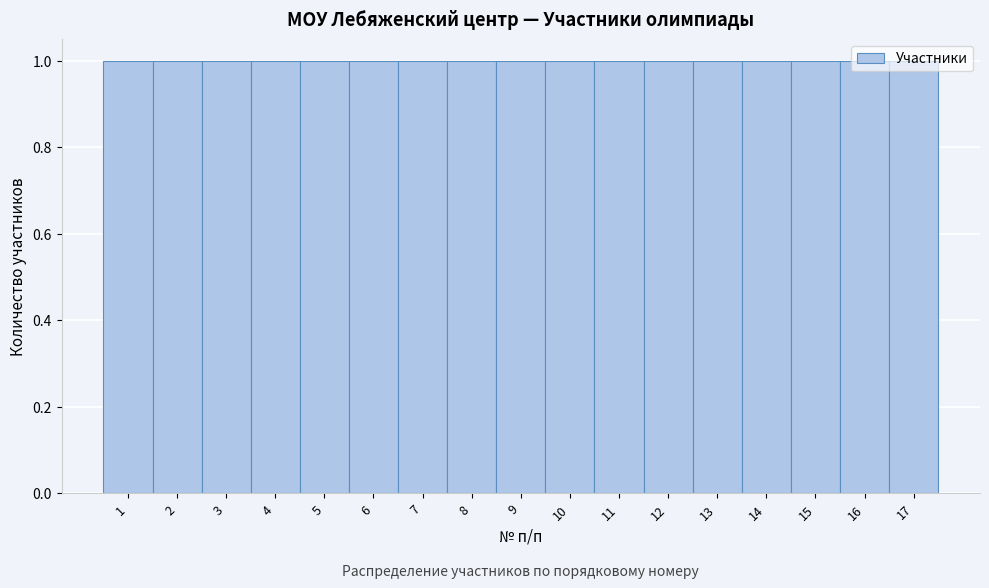

Reading left to right, list every bar in this chart as the range it spans on the x-axis followed by its height. The values are not printed on the chart, so give them approximately, as read against the axis.

0.5 to 1.5: 1
1.5 to 2.5: 1
2.5 to 3.5: 1
3.5 to 4.5: 1
4.5 to 5.5: 1
5.5 to 6.5: 1
6.5 to 7.5: 1
7.5 to 8.5: 1
8.5 to 9.5: 1
9.5 to 10.5: 1
10.5 to 11.5: 1
11.5 to 12.5: 1
12.5 to 13.5: 1
13.5 to 14.5: 1
14.5 to 15.5: 1
15.5 to 16.5: 1
16.5 to 17.5: 1